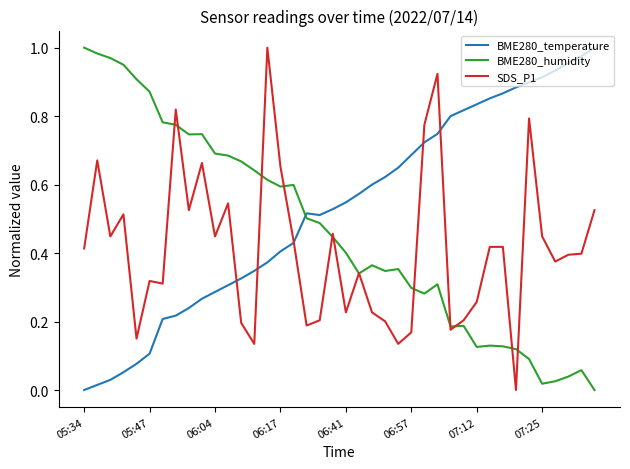

How many categories are shown in the chart?

40